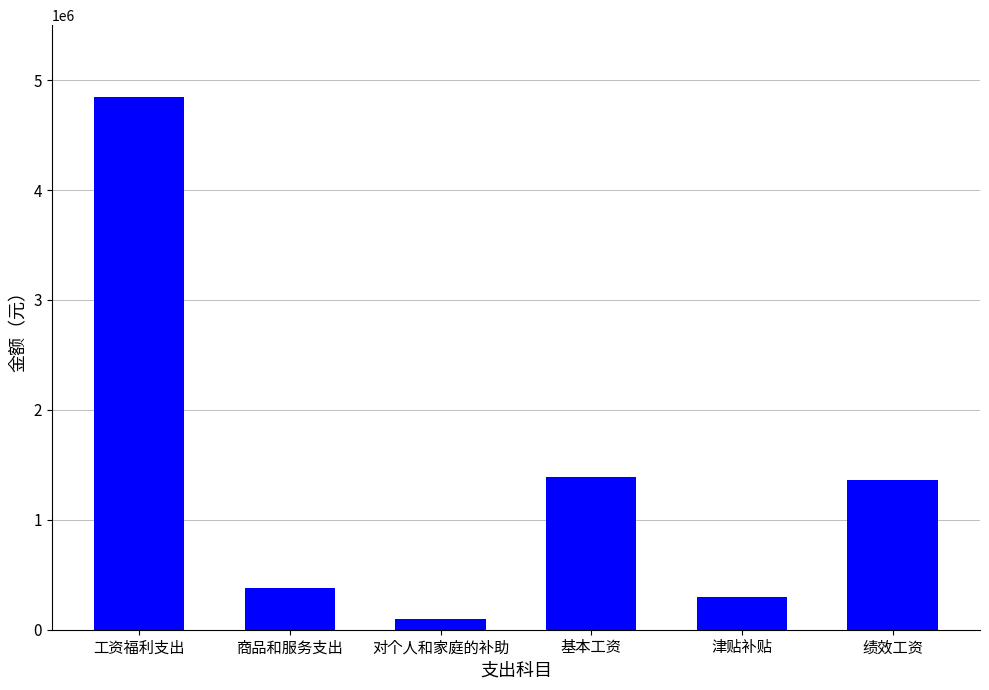

Between 津贴补贴 and 对个人和家庭的补助, which is larger?

津贴补贴